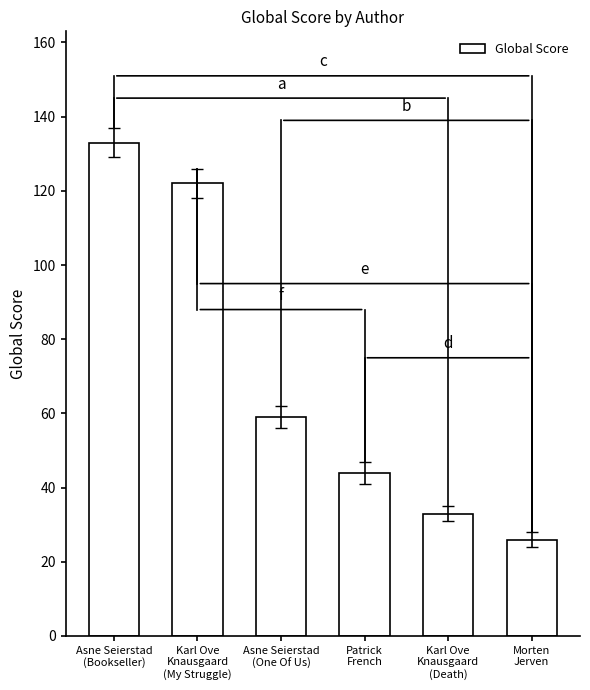

What is the sum of the values at Asne Seierstad
(One Of Us) and Asne Seierstad
(Bookseller)?

192